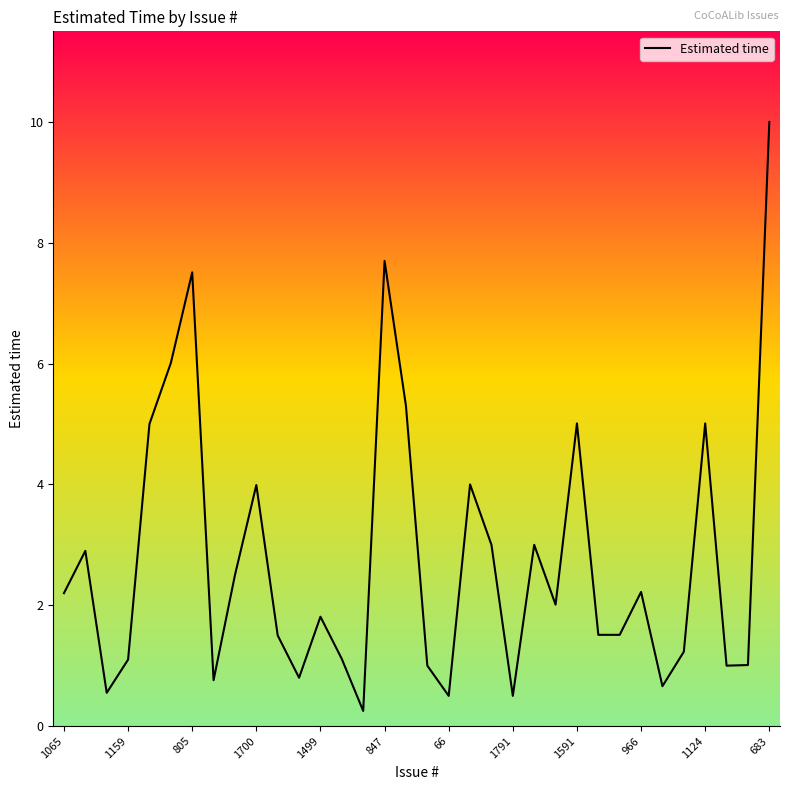

The value at 1065 is 2.2. True or false?

True